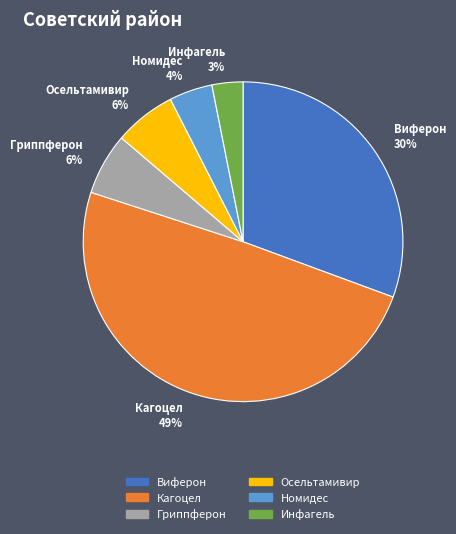

How many slices are in this pie chart?

6